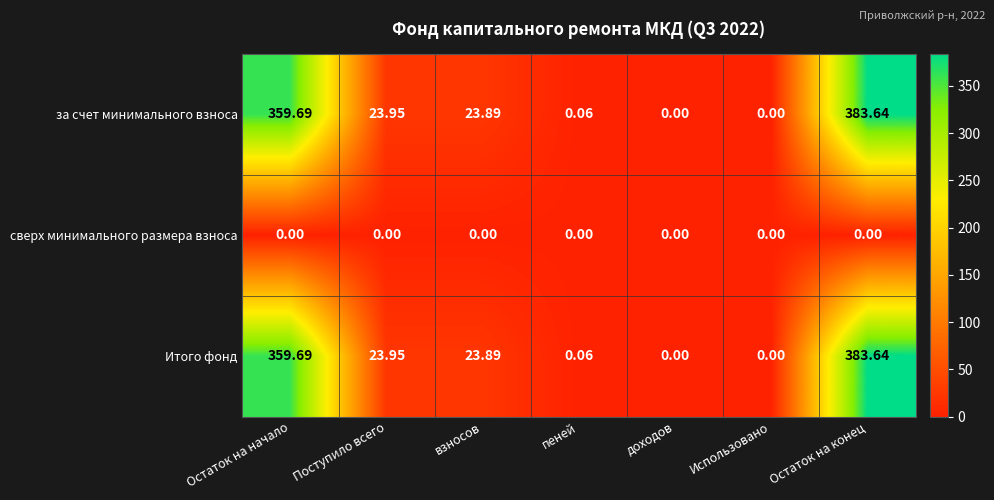

How many categories are shown in the chart?

7